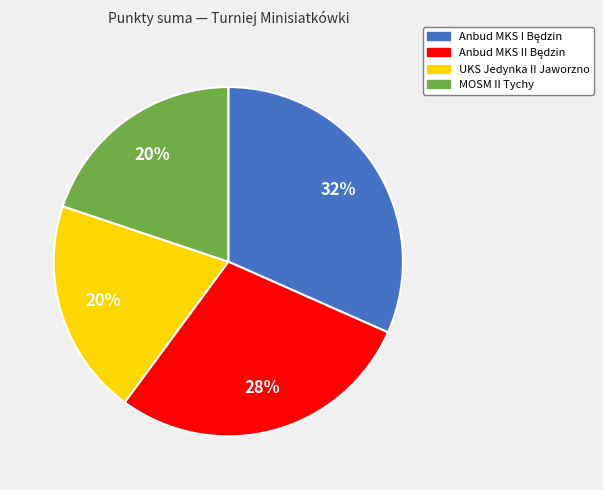

The UKS Jedynka II Jaworzno slice represents 13% of the pie. True or false?

False